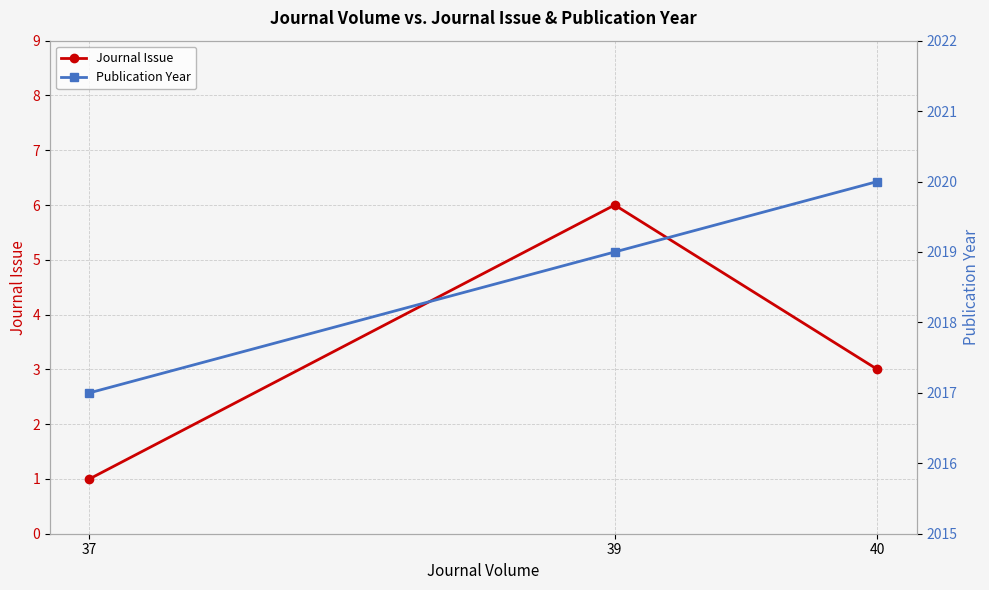

Count the Journal Issue values in the range 1 to 6.

3